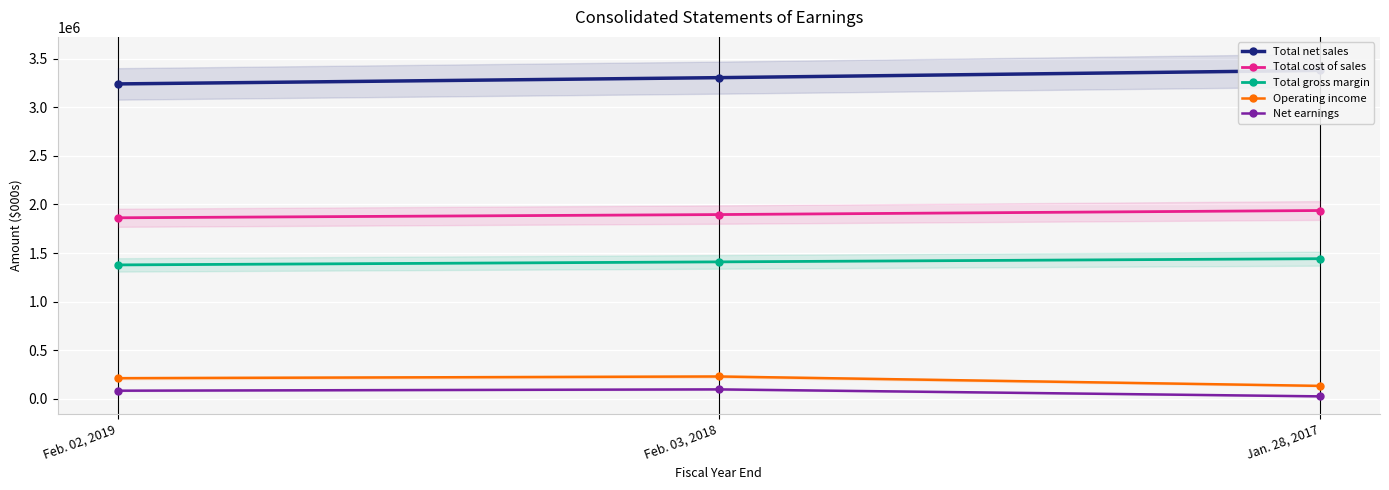

What is the label of the 3rd point from the right?

Feb. 02, 2019